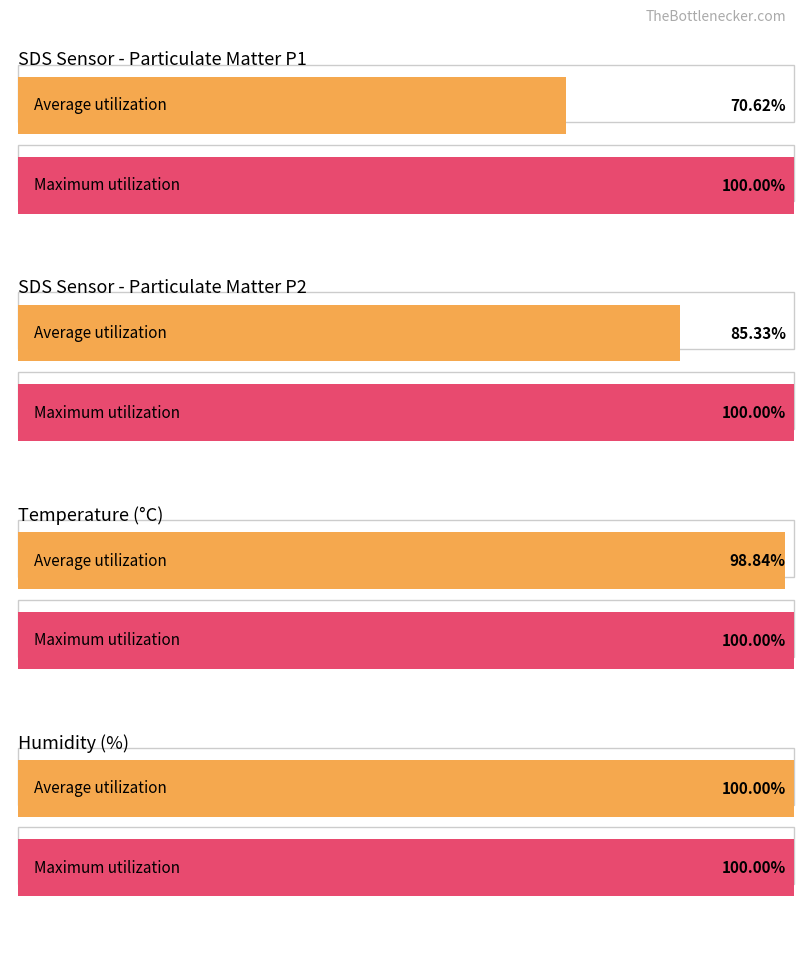

True or false: Average utilization has a value of 7.4 at 7.

False